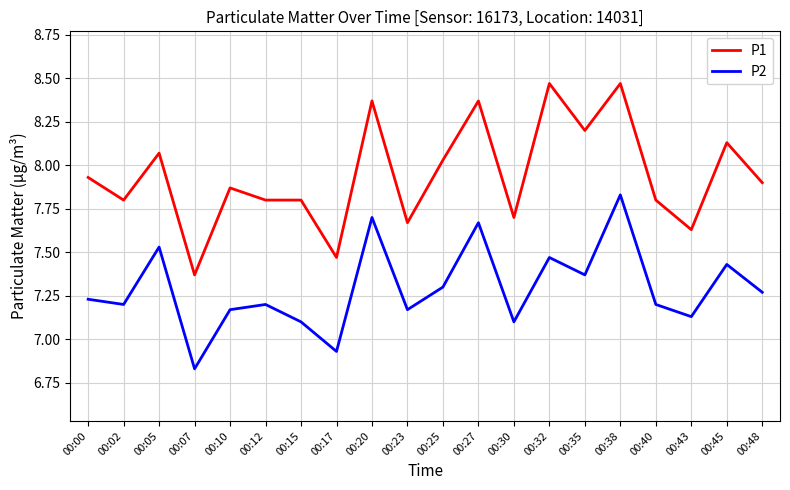

Which series has the largest range (max minus min)?

P1